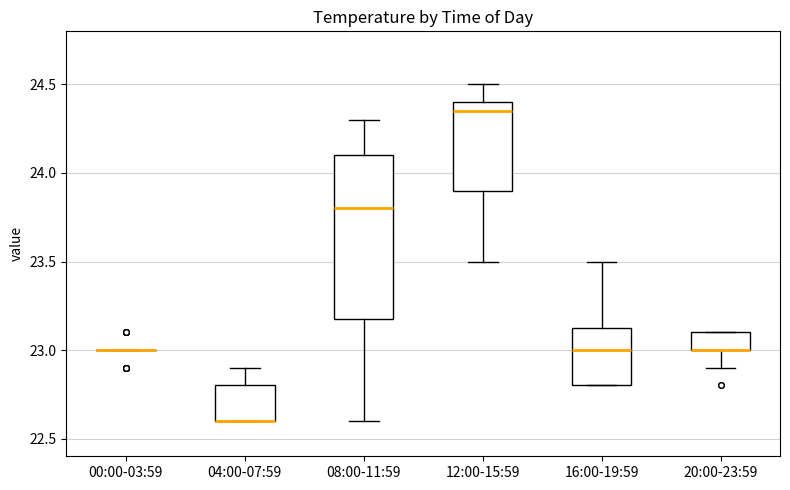

Where does the upper whisker of the box for 08:00-11:59 end on the y-axis? The values are not printed on the chart, so give them approximately, as read against the axis.

24.30